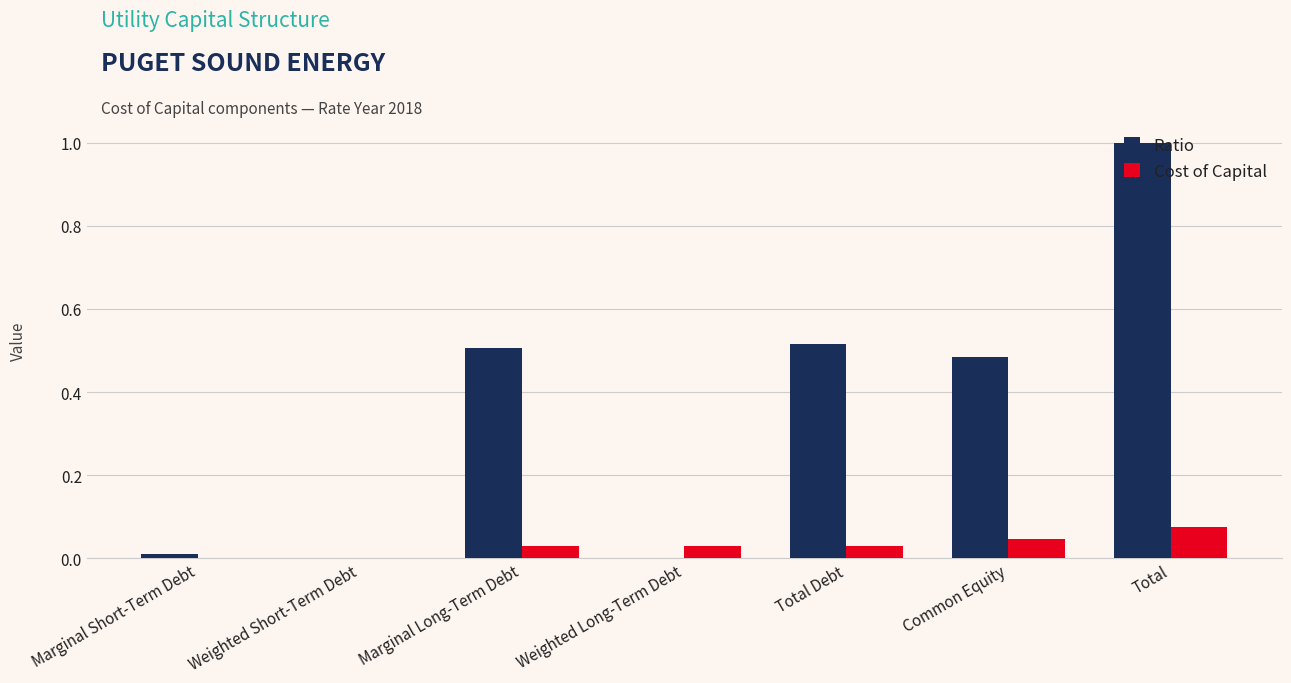

What is the average value of the Ratio series?

0.4